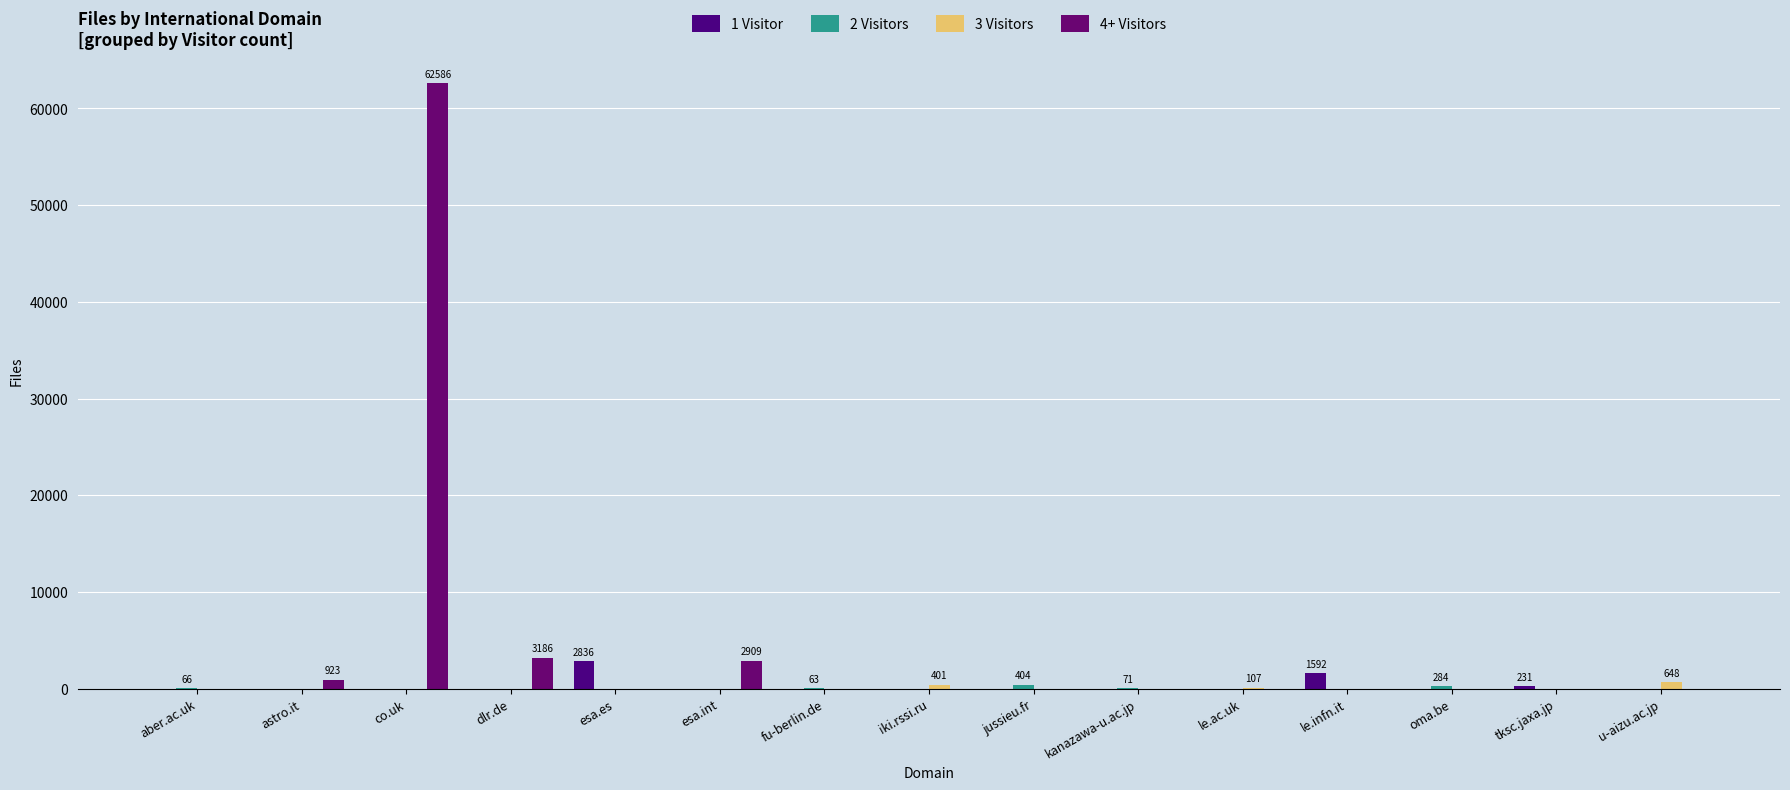

How many groups of bars are there?

15